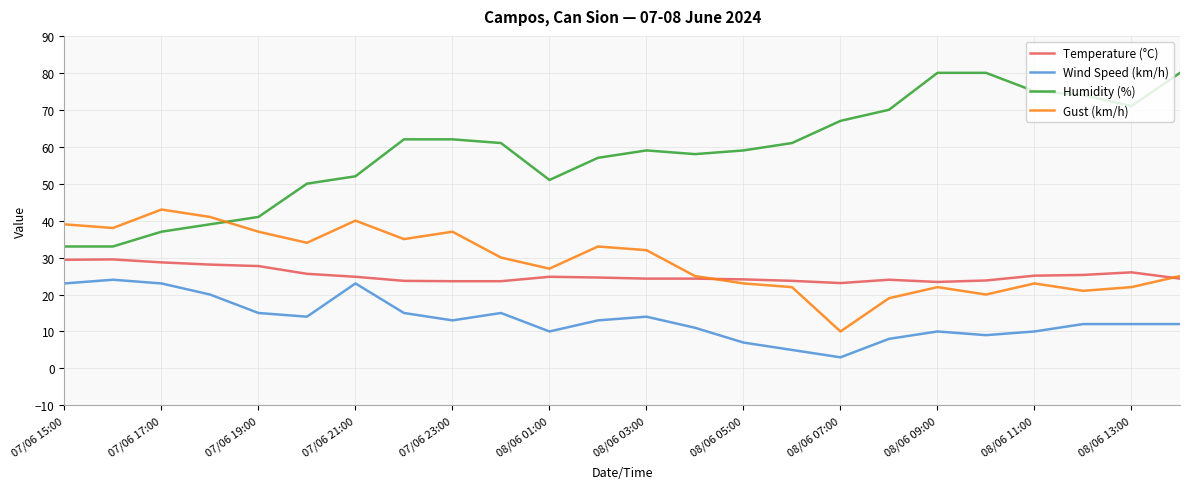

Which series has the largest total across all categories?

Humidity (%)